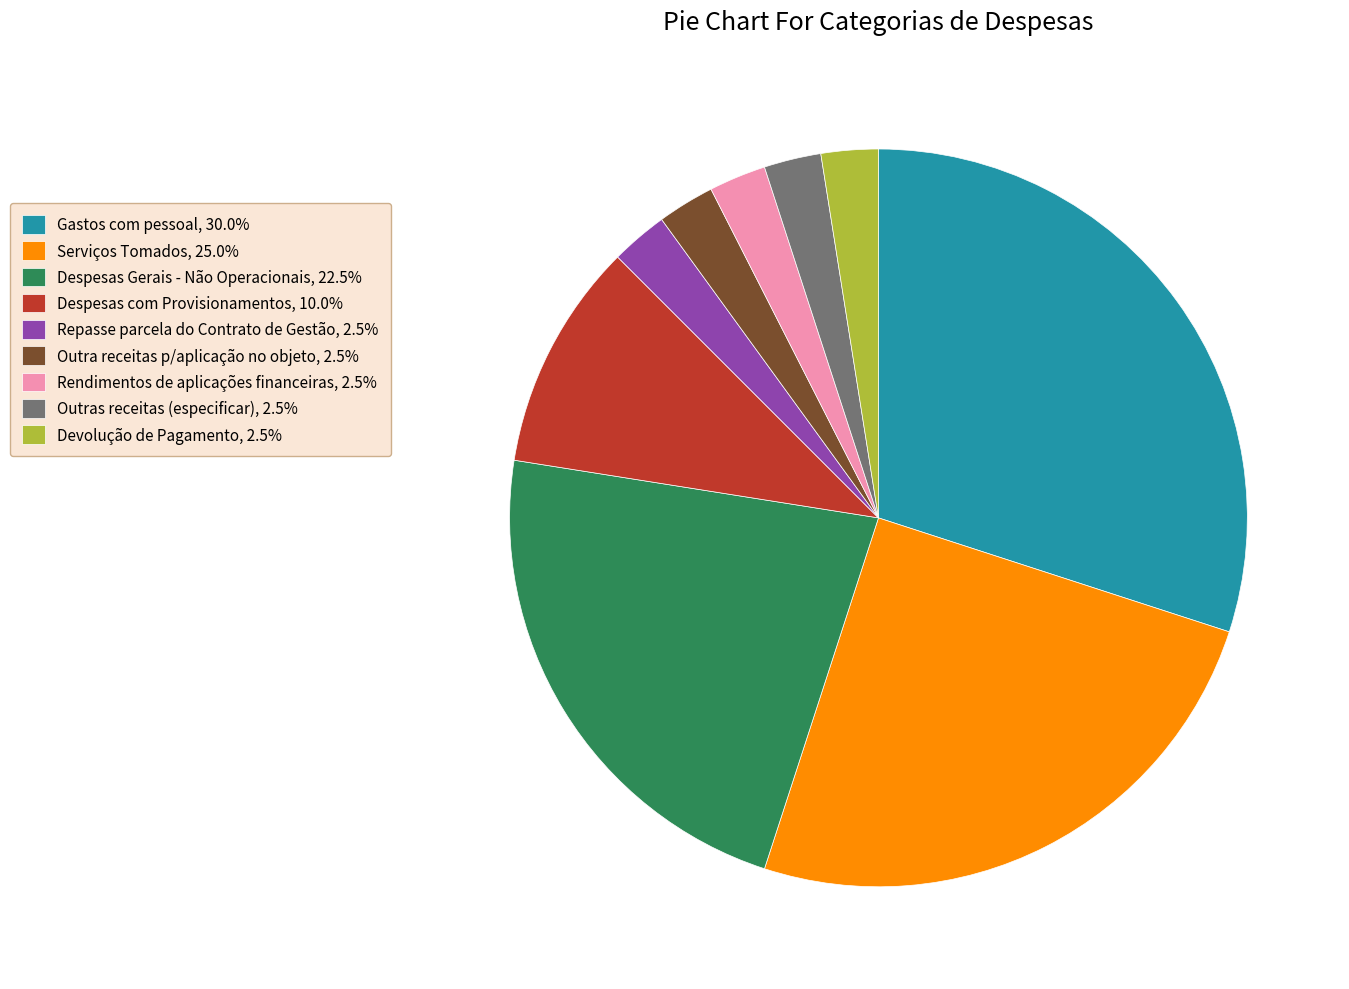

Combined, do Despesas Gerais - Não Operacionais, 22.5% and Gastos com pessoal, 30.0% account for over 50%?

Yes